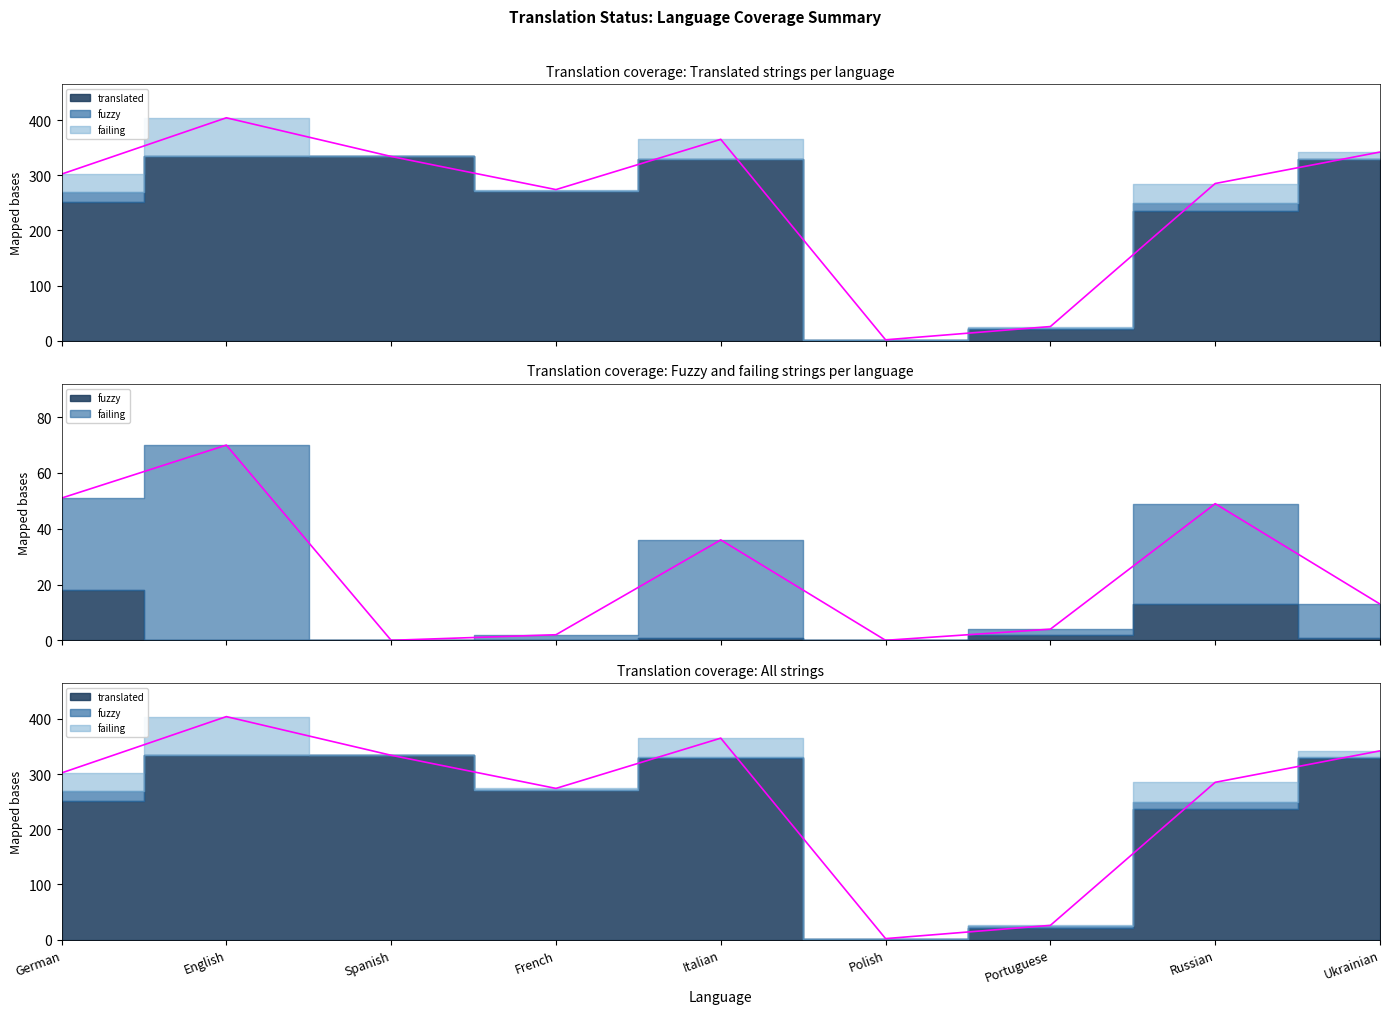

At which category is the sum across all series the highest?

English